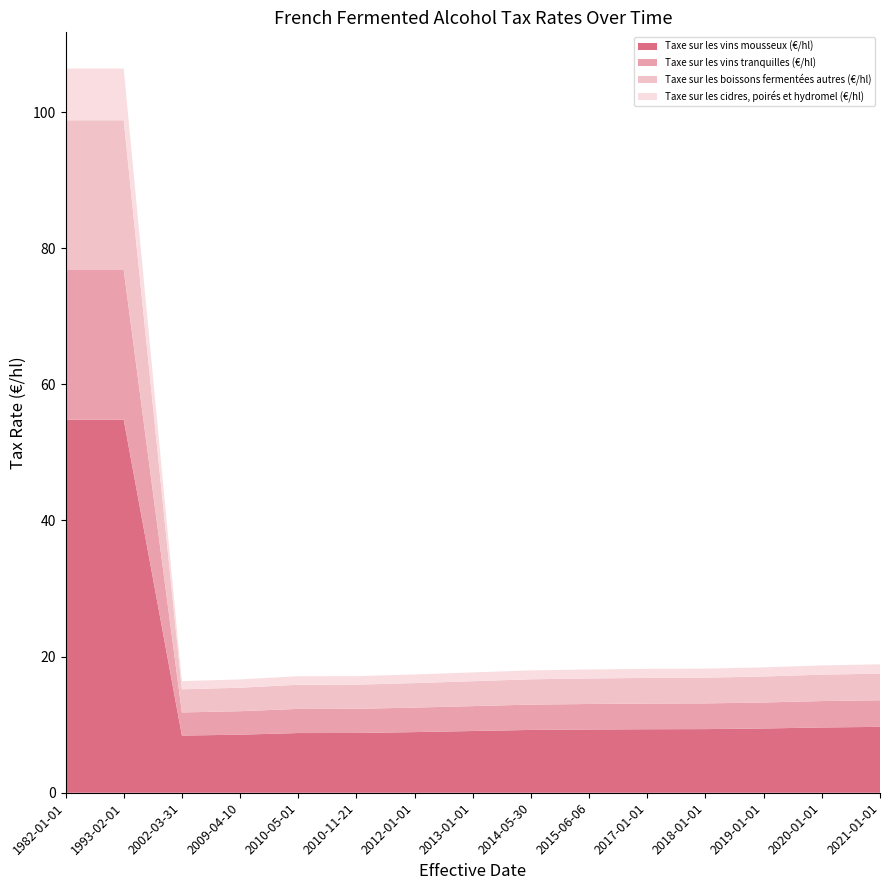

Reading right to left, transcribe all the data shown in this chart.

Taxe sur les vins mousseux (€/hl): 2021-01-01=9.7	2020-01-01=9.6	2019-01-01=9.4	2018-01-01=9.3	2017-01-01=9.3	2015-06-06=9.3	2014-05-30=9.2	2013-01-01=9.1	2012-01-01=8.9	2010-11-21=8.8	2010-05-01=8.8	2009-04-10=8.5	2002-03-31=8.4	1993-02-01=54.8	1982-01-01=54.8
Taxe sur les vins tranquilles (€/hl): 2021-01-01=3.9	2020-01-01=3.9	2019-01-01=3.8	2018-01-01=3.8	2017-01-01=3.8	2015-06-06=3.8	2014-05-30=3.7	2013-01-01=3.7	2012-01-01=3.6	2010-11-21=3.5	2010-05-01=3.5	2009-04-10=3.5	2002-03-31=3.4	1993-02-01=22.0	1982-01-01=22.0
Taxe sur les boissons fermentées autres (€/hl): 2021-01-01=3.9	2020-01-01=3.9	2019-01-01=3.8	2018-01-01=3.8	2017-01-01=3.8	2015-06-06=3.8	2014-05-30=3.7	2013-01-01=3.7	2012-01-01=3.6	2010-11-21=3.5	2010-05-01=3.5	2009-04-10=3.5	2002-03-31=3.4	1993-02-01=22.0	1982-01-01=22.0
Taxe sur les cidres, poirés et hydromel (€/hl): 2021-01-01=1.4	2020-01-01=1.4	2019-01-01=1.3	2018-01-01=1.3	2017-01-01=1.3	2015-06-06=1.3	2014-05-30=1.3	2013-01-01=1.3	2012-01-01=1.3	2010-11-21=1.2	2010-05-01=1.2	2009-04-10=1.2	2002-03-31=1.2	1993-02-01=7.6	1982-01-01=7.6